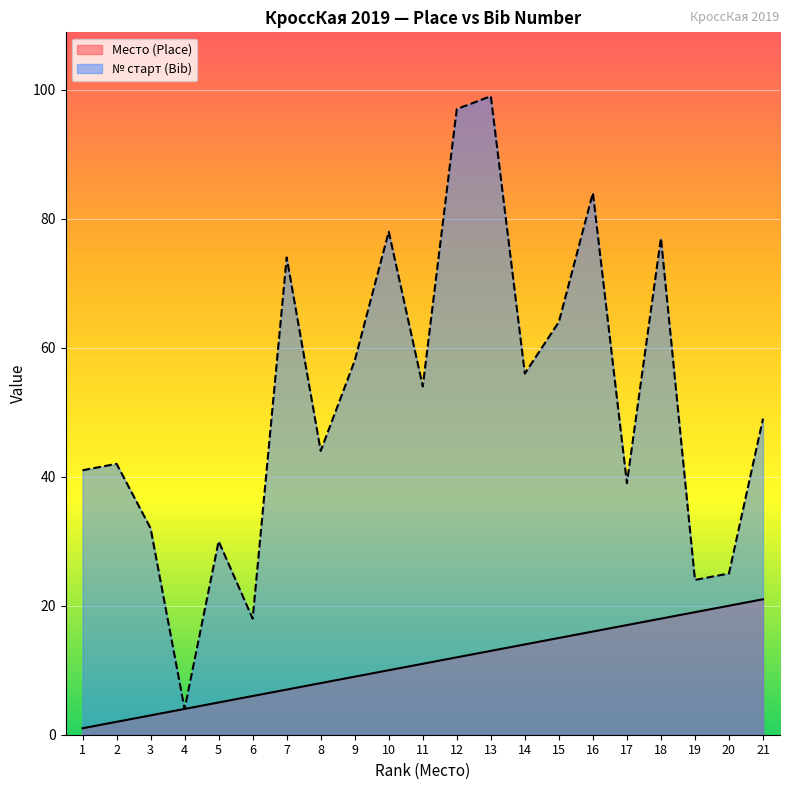

At which label is № старт (Bib) closest to 51?

21